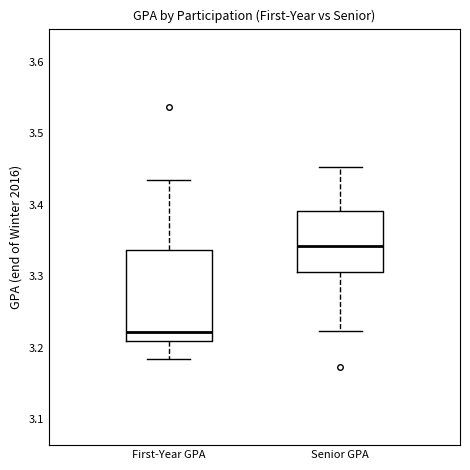

Which box has the highest median line?

Senior GPA